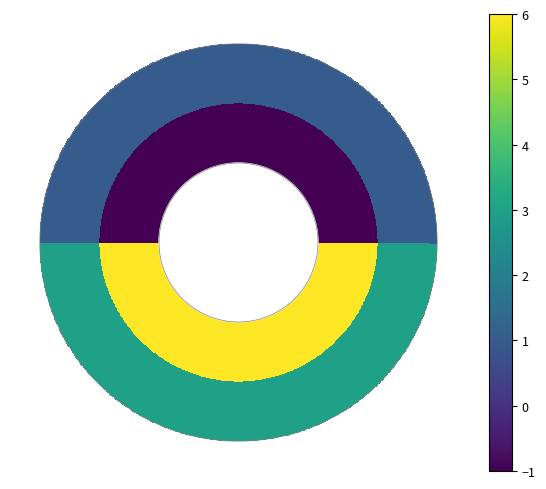

Which has a higher value, -1 or 1?

1